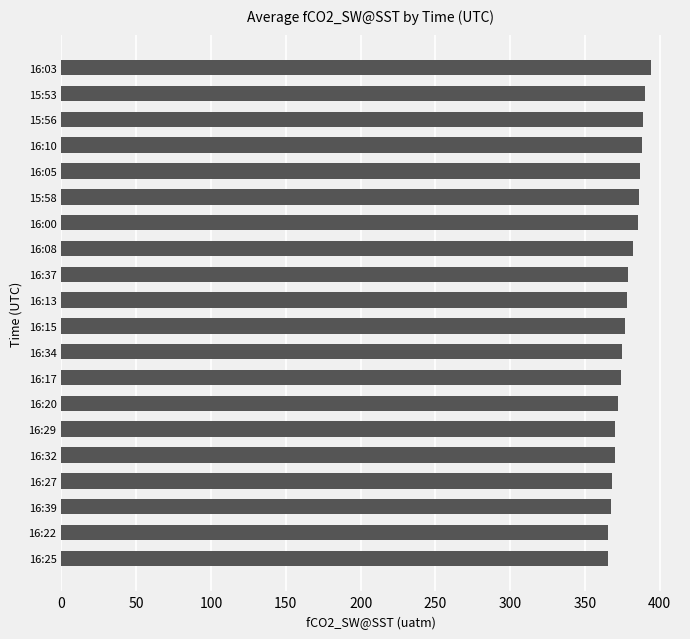

What is the maximum value shown in the chart?

393.8